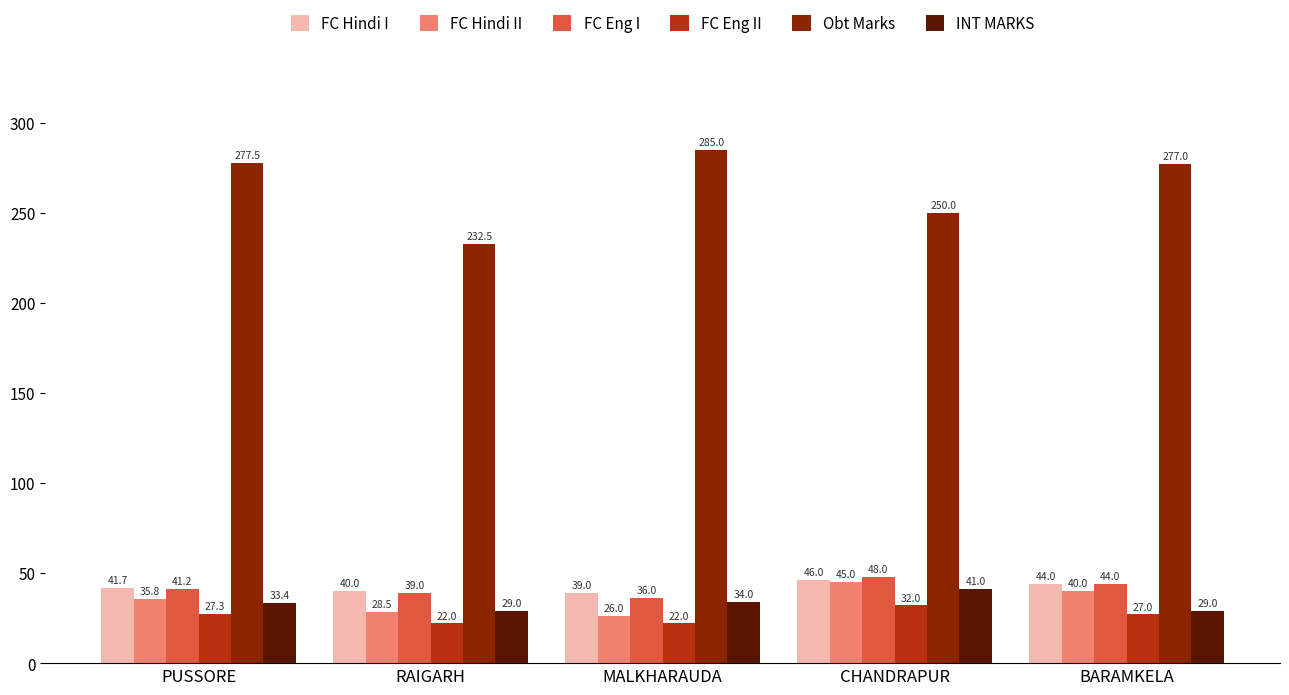

Read the FC Eng II value at MALKHARAUDA.

22.0